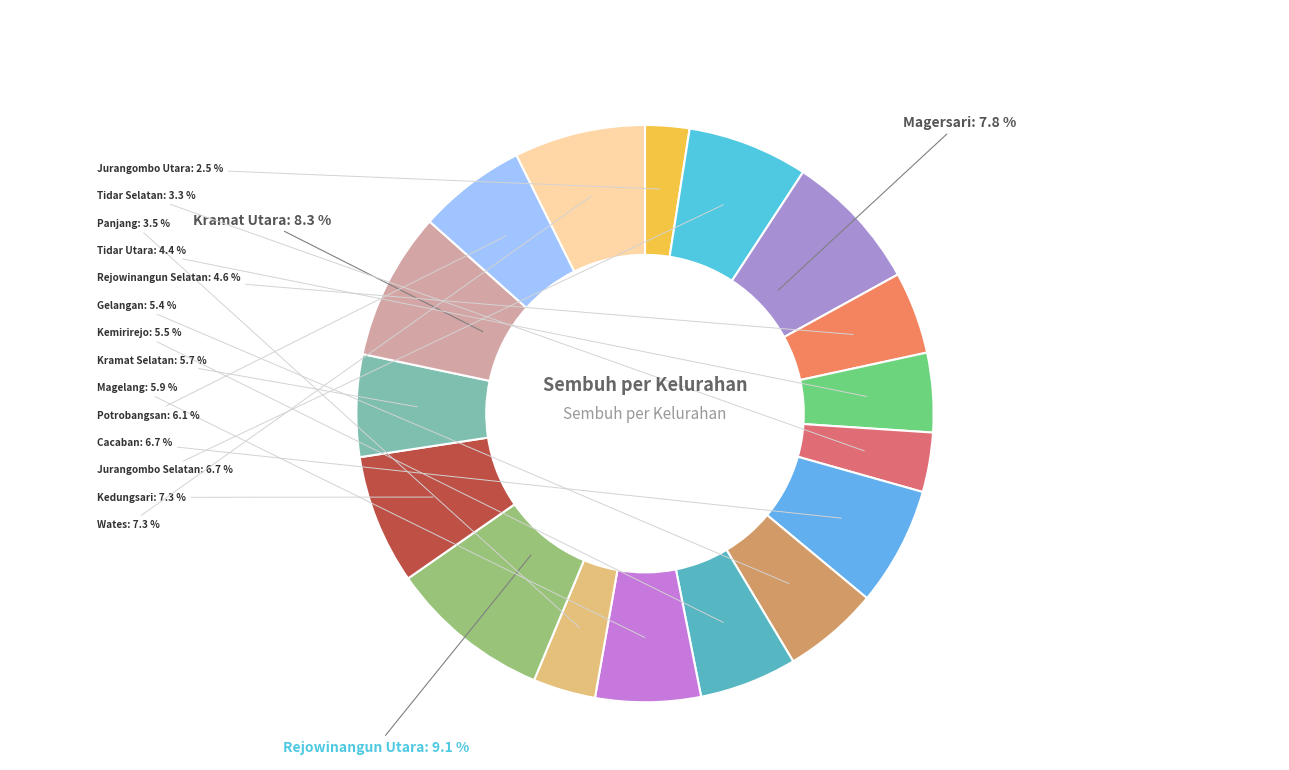

To the nearest percent, what percentage of the pie is Magersari?

8%